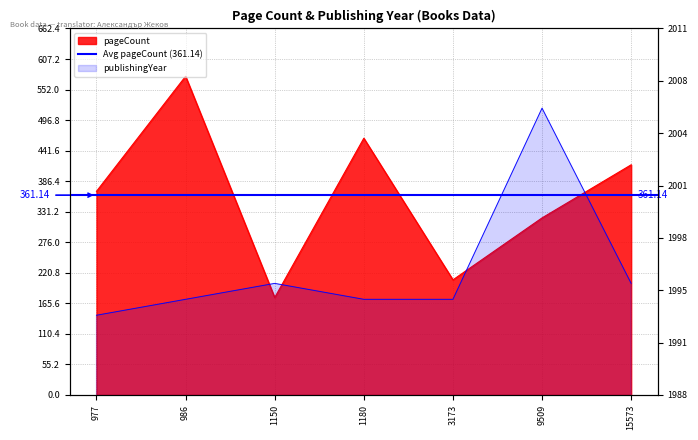

Which series changed the most between 1180 and 9509?

pageCount